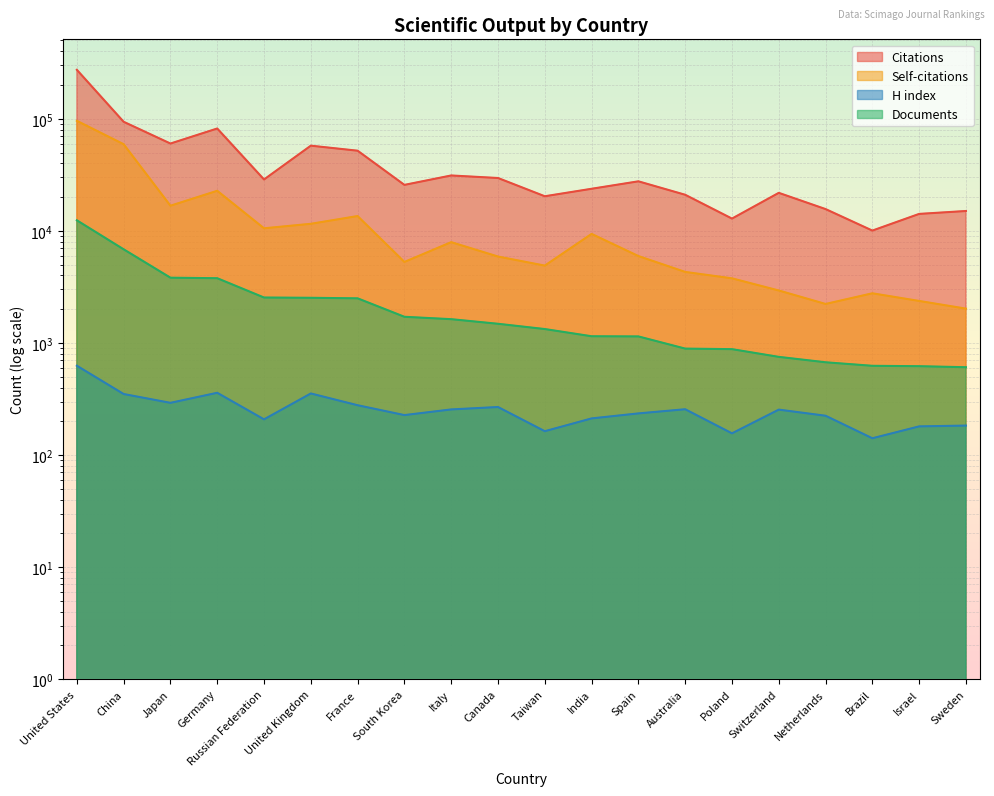

Reading left to right, what are all the values shown in this chart?

Citations: United States=273732	China=94068	Japan=60160	Germany=81943	Russian Federation=28752	United Kingdom=57583	France=51915	South Korea=25723	Italy=31216	Canada=29628	Taiwan=20362	India=23748	Spain=27673	Australia=20997	Poland=12870	Switzerland=21838	Netherlands=15647	Brazil=10059	Israel=14170	Sweden=15041
Self-citations: United States=95936	China=59327	Japan=16762	Germany=22781	Russian Federation=10542	United Kingdom=11560	France=13558	South Korea=5280	Italy=7929	Canada=5901	Taiwan=4897	India=9396	Spain=5960	Australia=4301	Poland=3770	Switzerland=2937	Netherlands=2227	Brazil=2772	Israel=2369	Sweden=2023
H index: United States=626	China=350	Japan=292	Germany=359	Russian Federation=208	United Kingdom=354	France=278	South Korea=227	Italy=255	Canada=268	Taiwan=163	India=212	Spain=235	Australia=256	Poland=156	Switzerland=254	Netherlands=224	Brazil=141	Israel=180	Sweden=183
Documents: United States=12423	China=6847	Japan=3821	Germany=3780	Russian Federation=2542	United Kingdom=2528	France=2500	South Korea=1711	Italy=1629	Canada=1482	Taiwan=1330	India=1147	Spain=1143	Australia=890	Poland=880	Switzerland=751	Netherlands=672	Brazil=625	Israel=620	Sweden=607